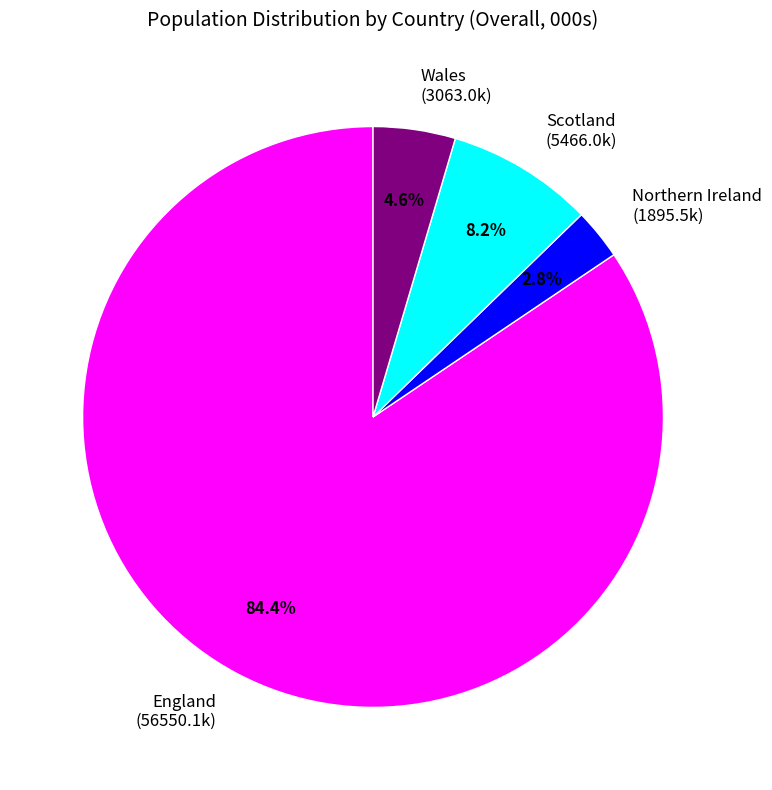

What is the smallest slice in the pie chart?

Northern Ireland (1895.5k)